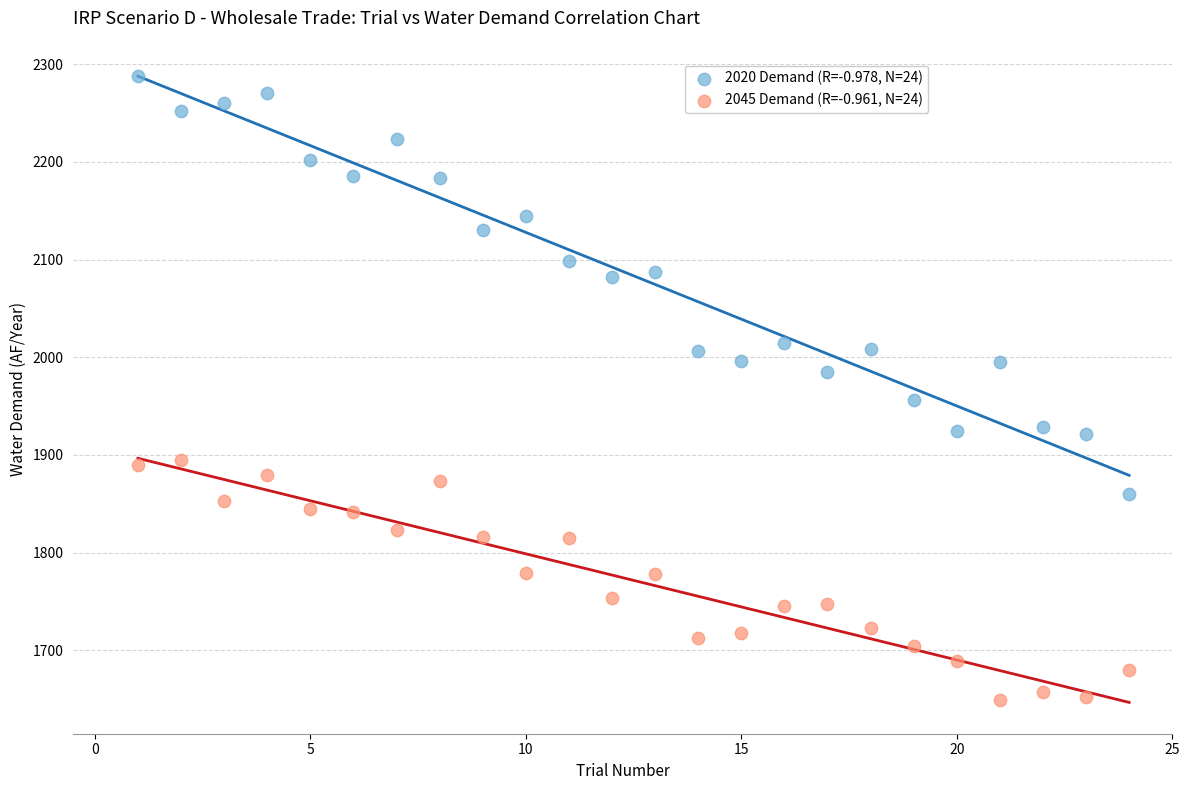

Which series reaches the maximum Y coordinate?

2020 Demand (R=-0.978, N=24)